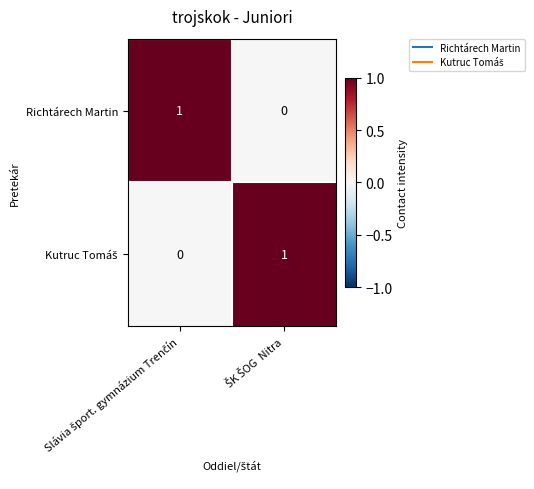

How many categories are shown in the chart?

2